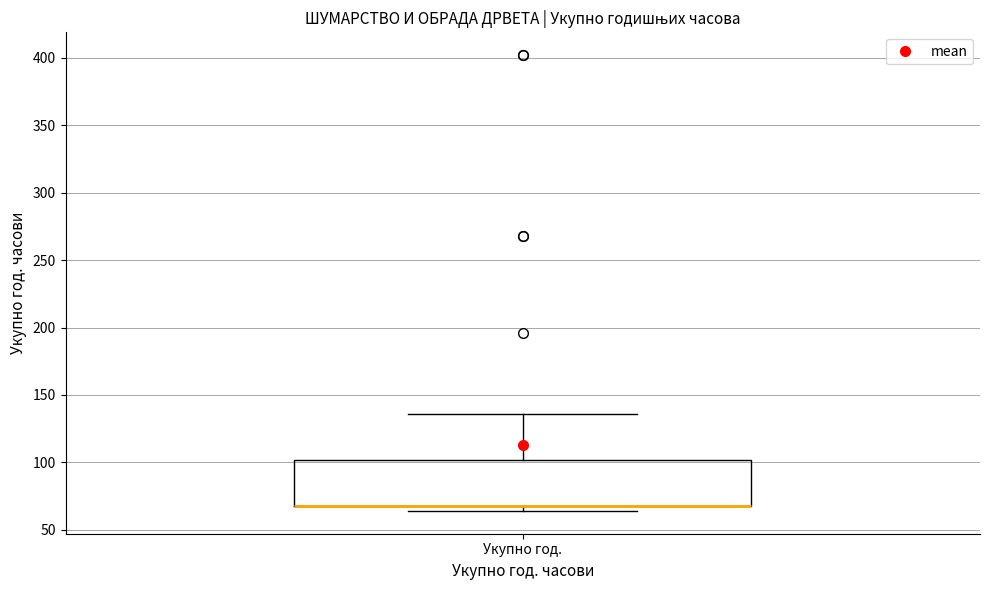

Where does the upper whisker of the box for Укупно год. end on the y-axis? The values are not printed on the chart, so give them approximately, as read against the axis.

135